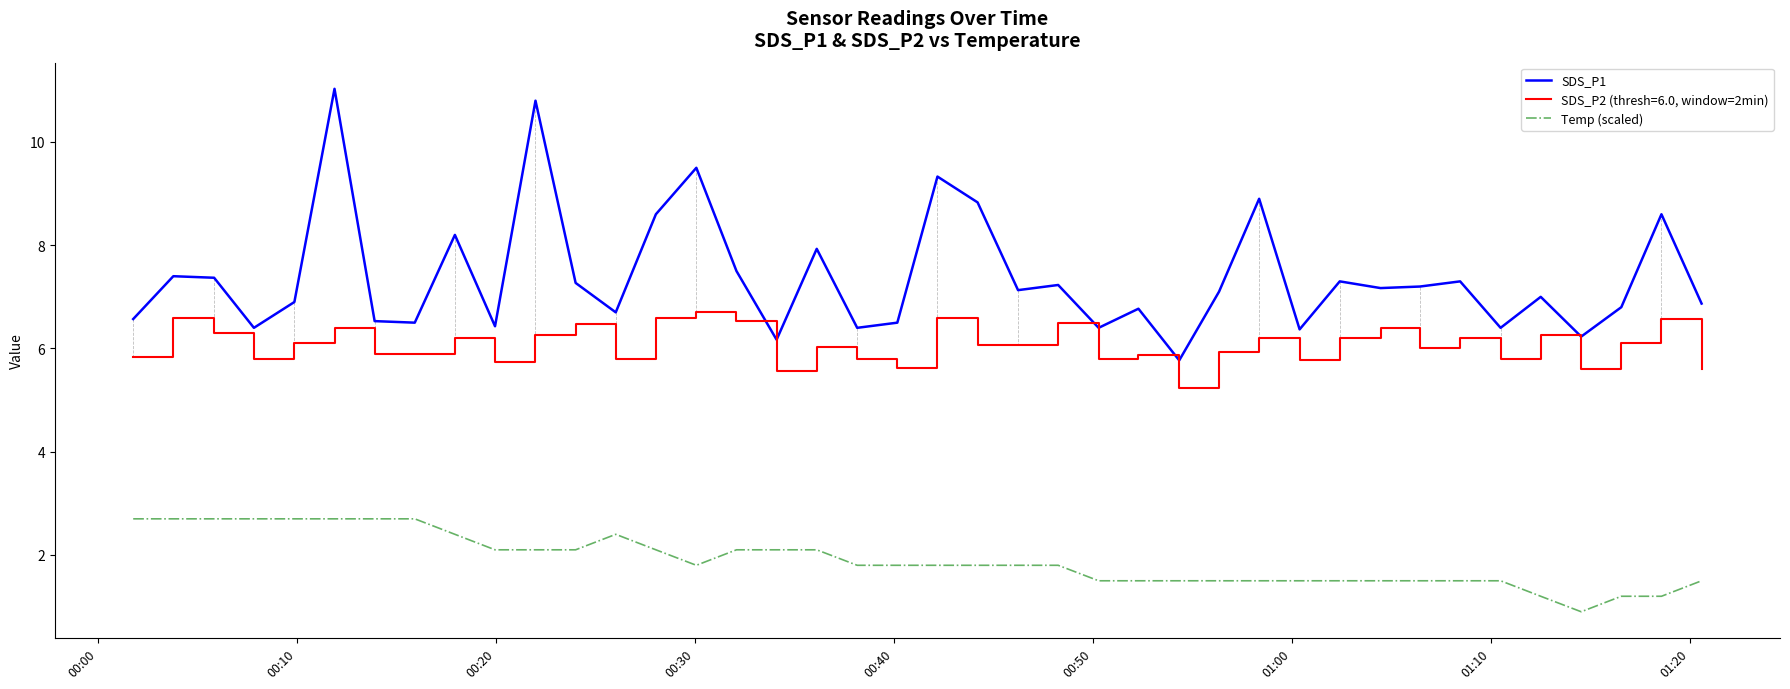

What is the minimum value shown in the chart?

0.9